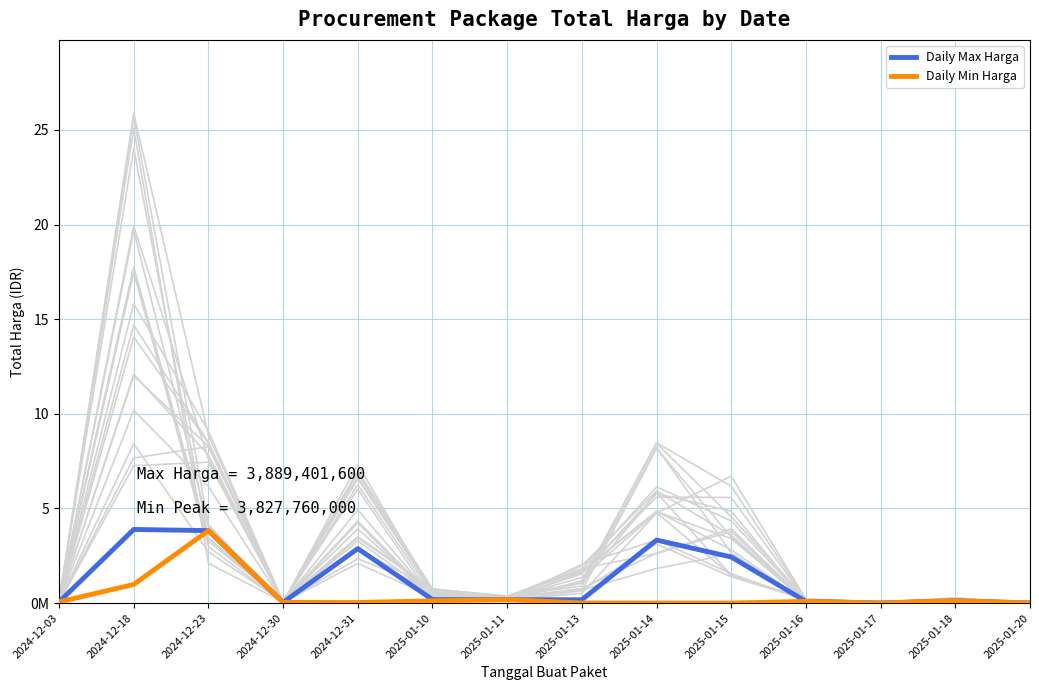

Count the number of data series in this chart.

2